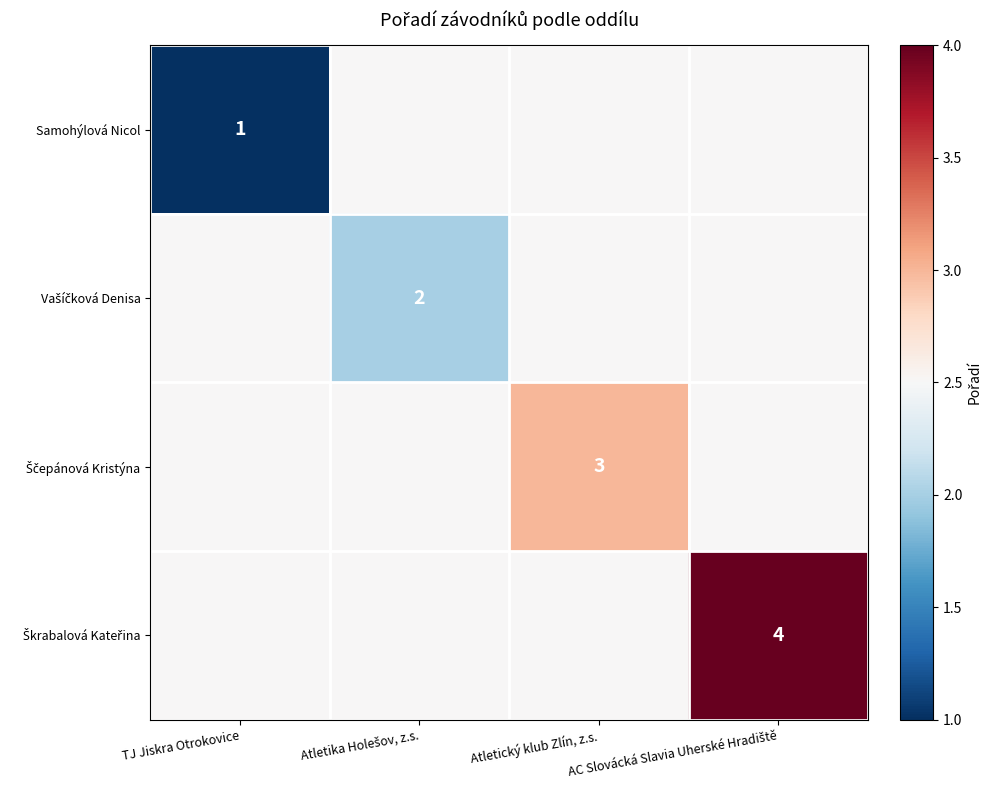

Rank the series by their maximum value, from lowest to highest.

Samohýlová Nicol, Vašíčková Denisa, Ščepánová Kristýna, Škrabalová Kateřina